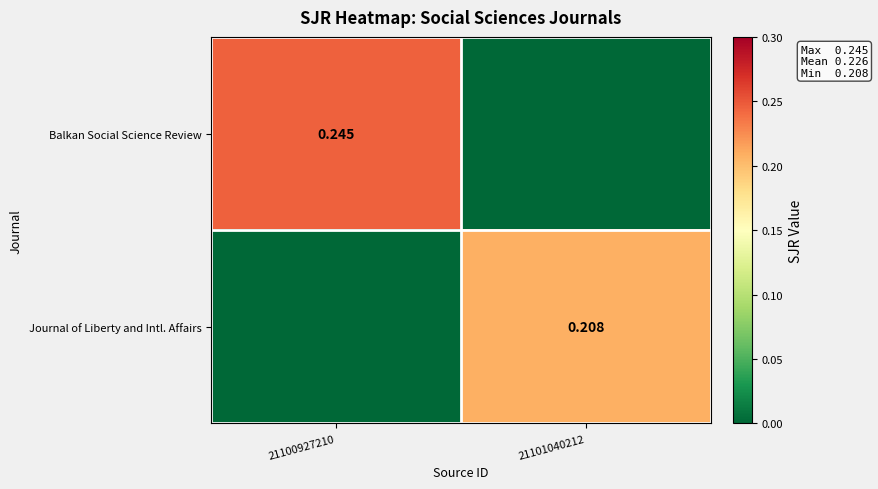

What is the difference between the highest and lowest values at 21101040212?

0.2